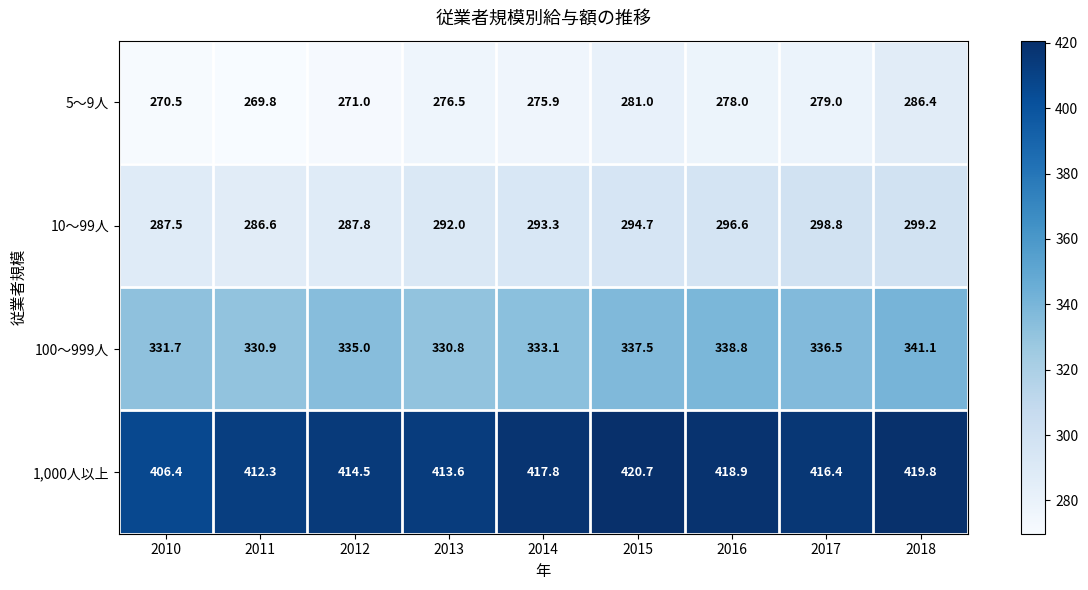

At which label does 1,000人以上 reach its minimum?

2010